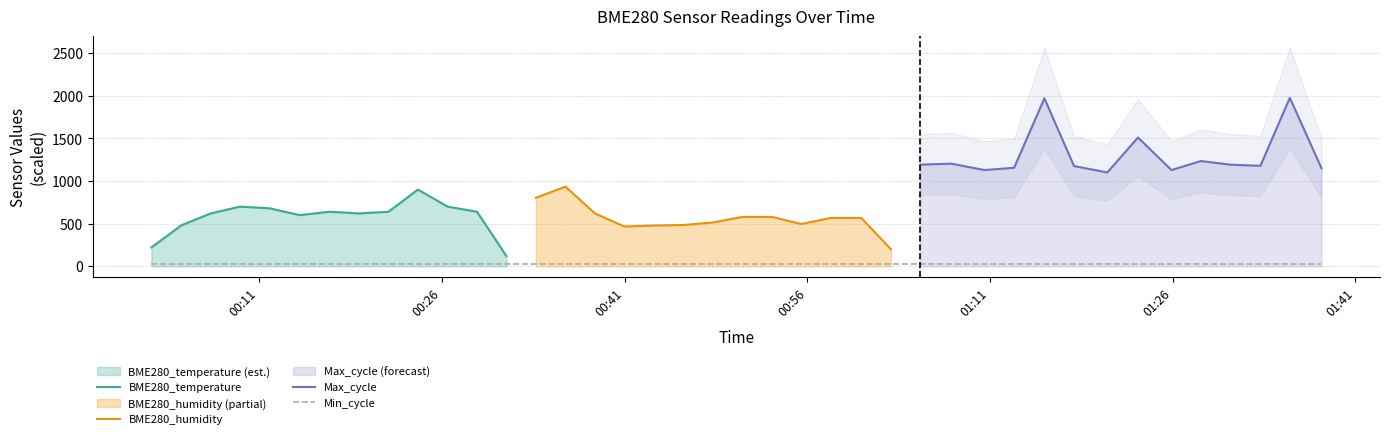

Is it true that BME280_humidity equals 51.1 at 2021/10/01 01:28:19?

False